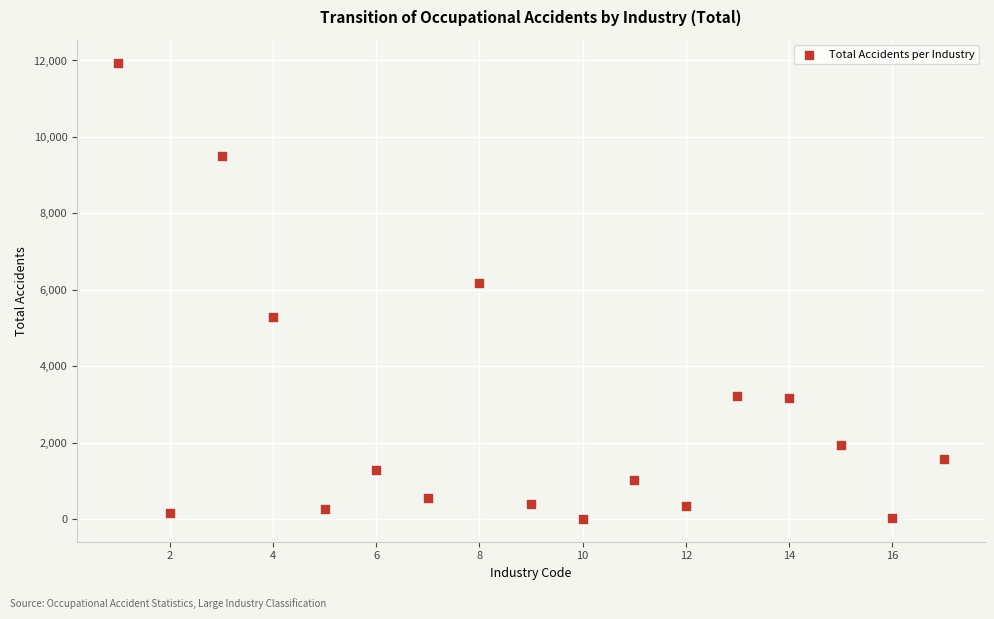

What Y value in the scatter plot is closest to 5977?

6180